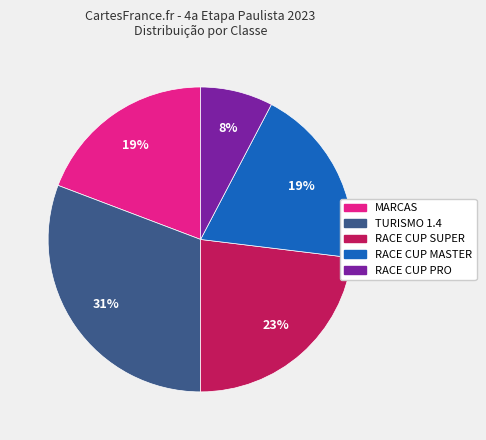

Does any single category account for the majority?

No